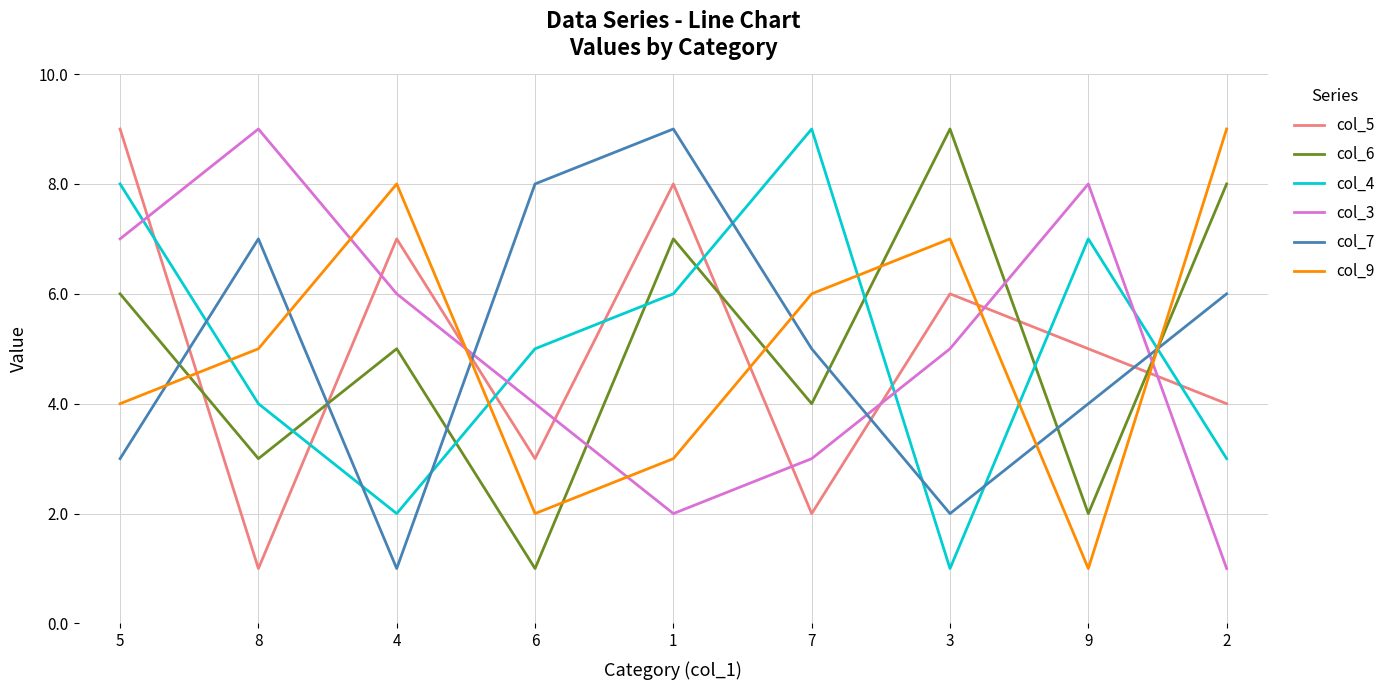

List the labels in order of col_6 value, largest first.

3, 2, 1, 5, 4, 7, 8, 9, 6